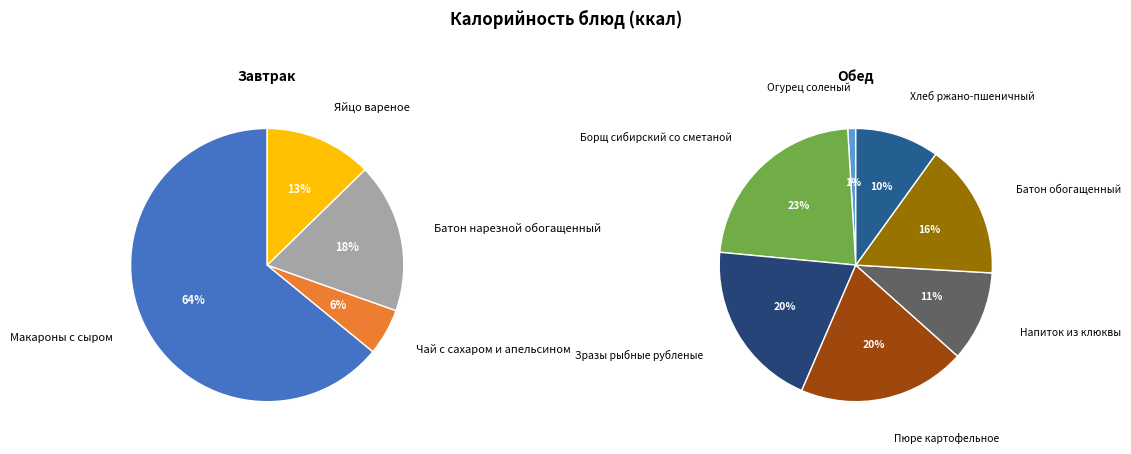

What is the change in value from Огурец соленый to Батон обогащенный?

+123.2